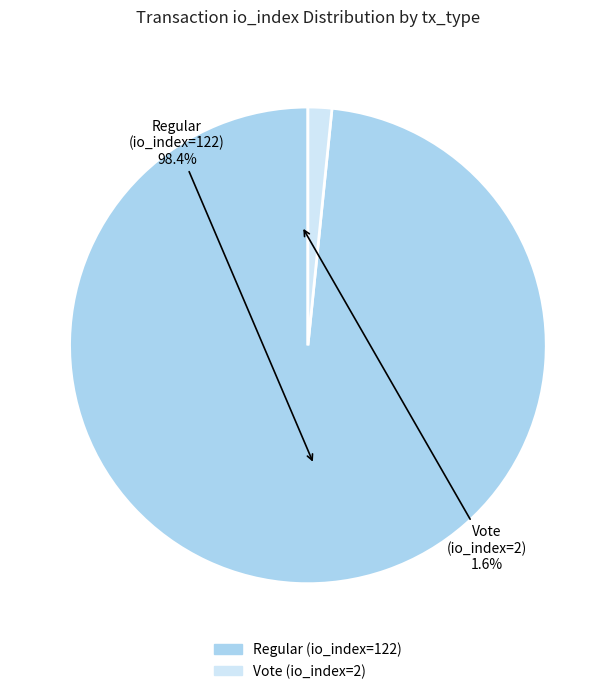

How many slices are in this pie chart?

2